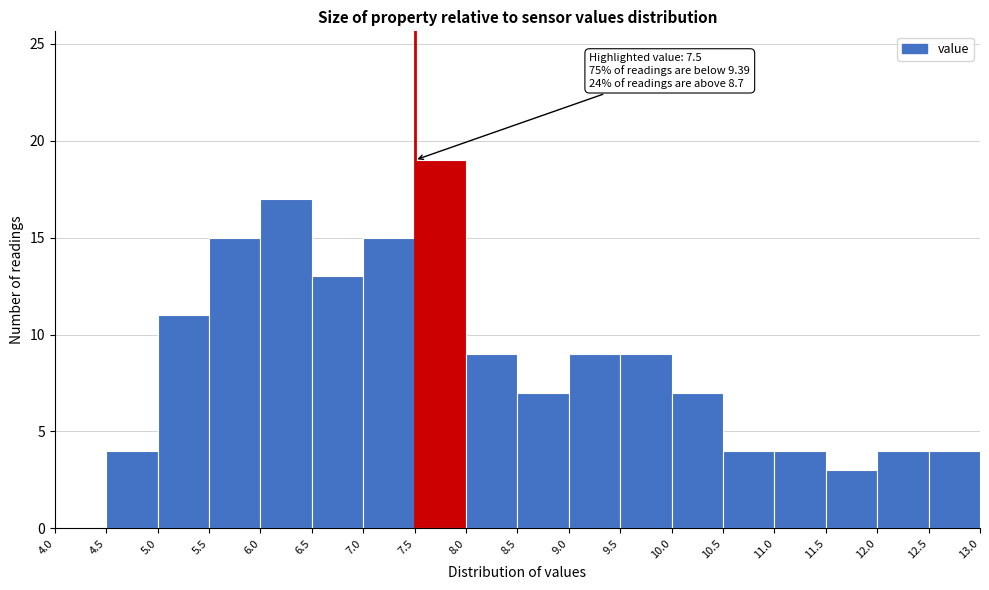

Which range on the x-axis has the tallest bar?

7.5 to 8.0